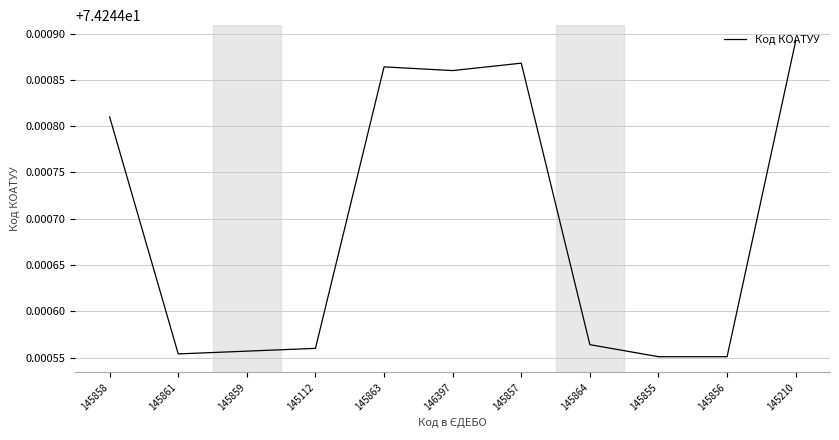

True or false: the data shows 97.7 at 145858.

False